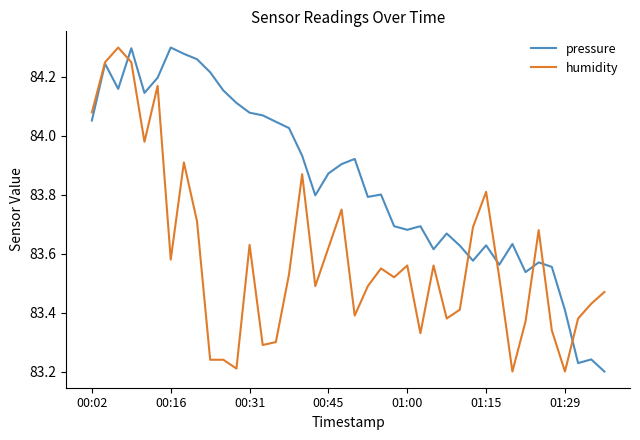

Which series has the largest total across all categories?

pressure